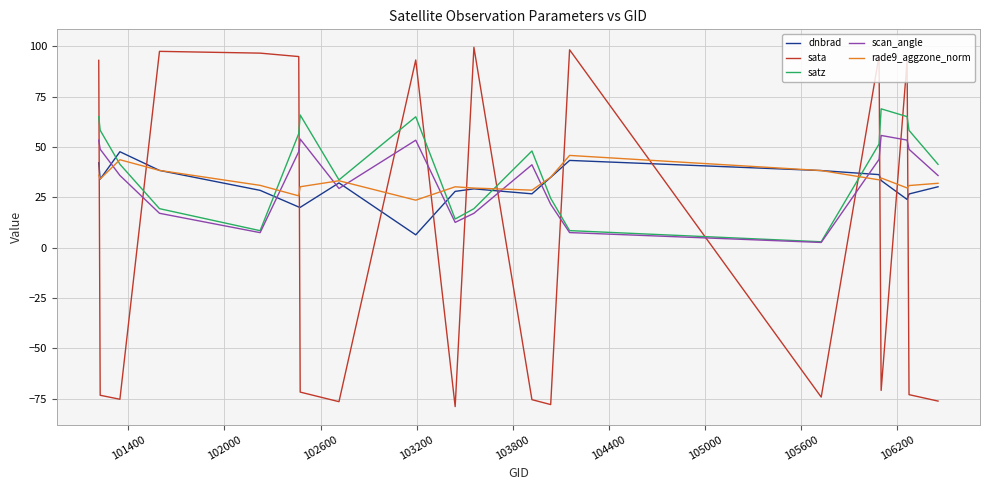

What is the greatest value displayed?

99.5